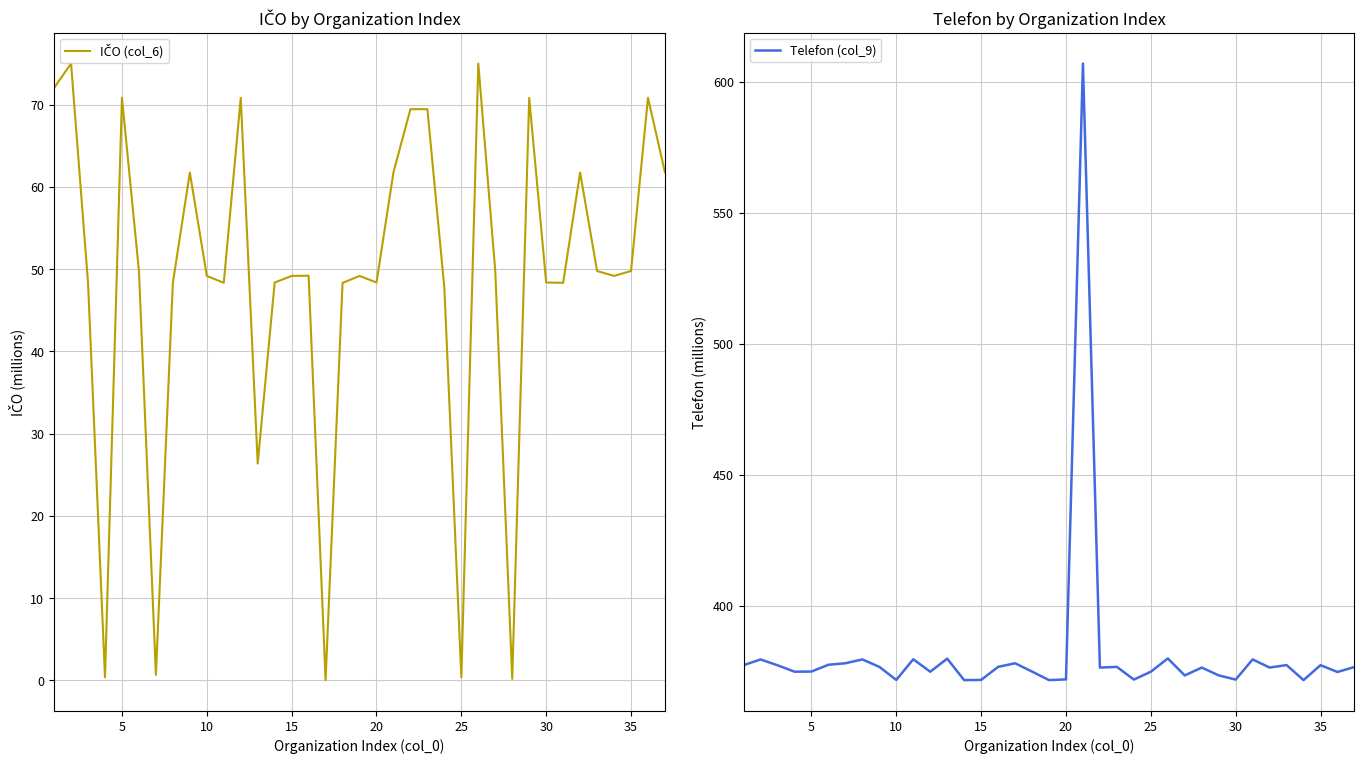

The Telefon (col_9) series shows 371.6 at 10. True or false?

True